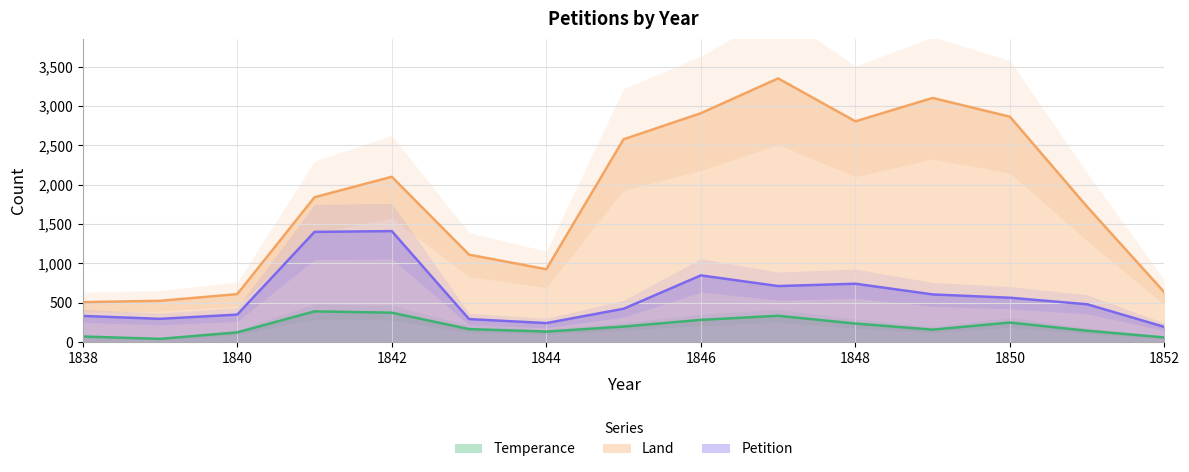

At which category does Land reach its first local valley?

1844